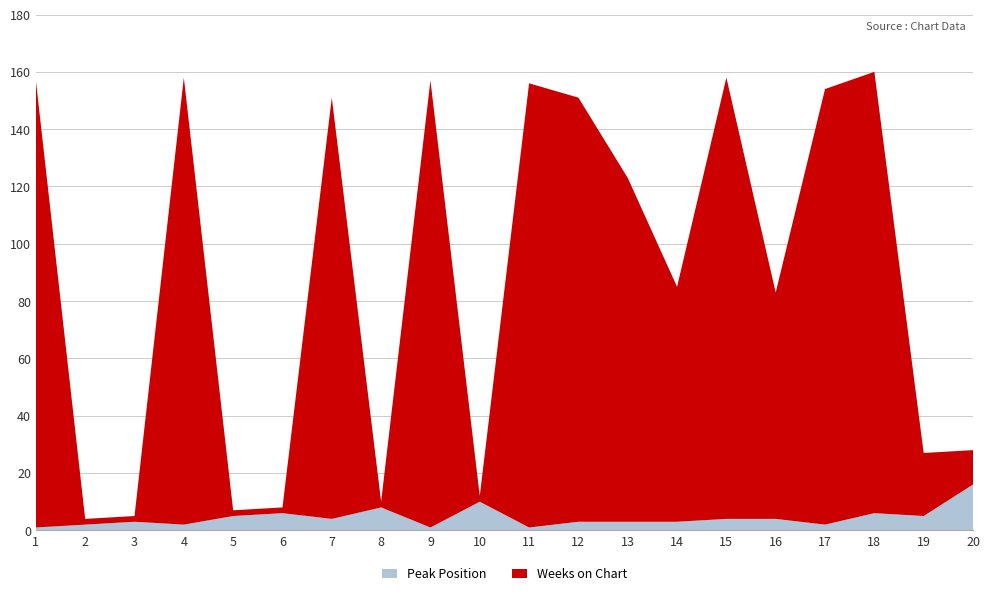

Reading left to right, what are all the values shown in this chart?

Peak Position: 1	2	3	2	5	6	4	8	1	10	1	3	3	3	4	4	2	6	5	16
Weeks on Chart: 156	2	2	156	2	2	147	2	156	2	155	148	120	82	154	79	152	154	22	12